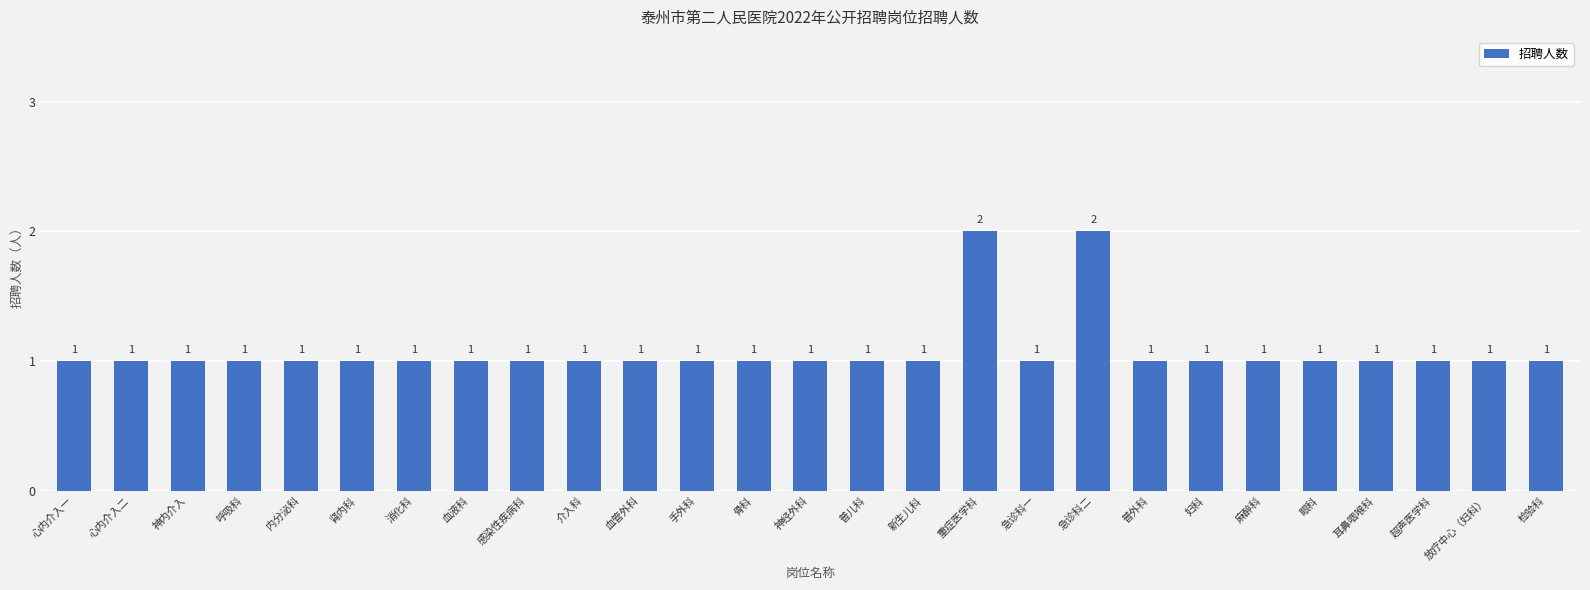

What is the label of the 25th bar from the right?

神内介入